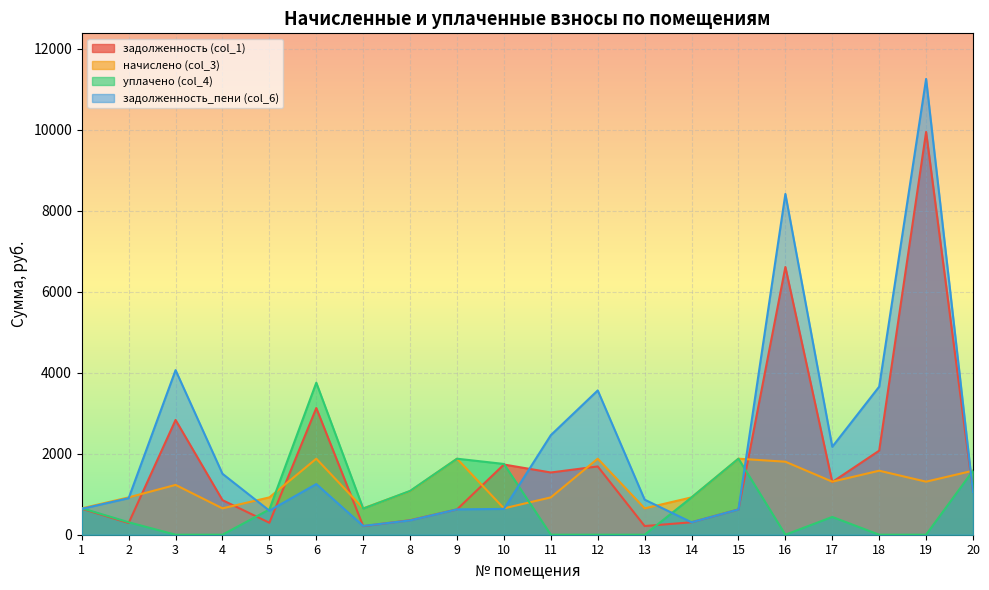

True or false: начислено (col_3) has a value of 922.4 at 11.

True